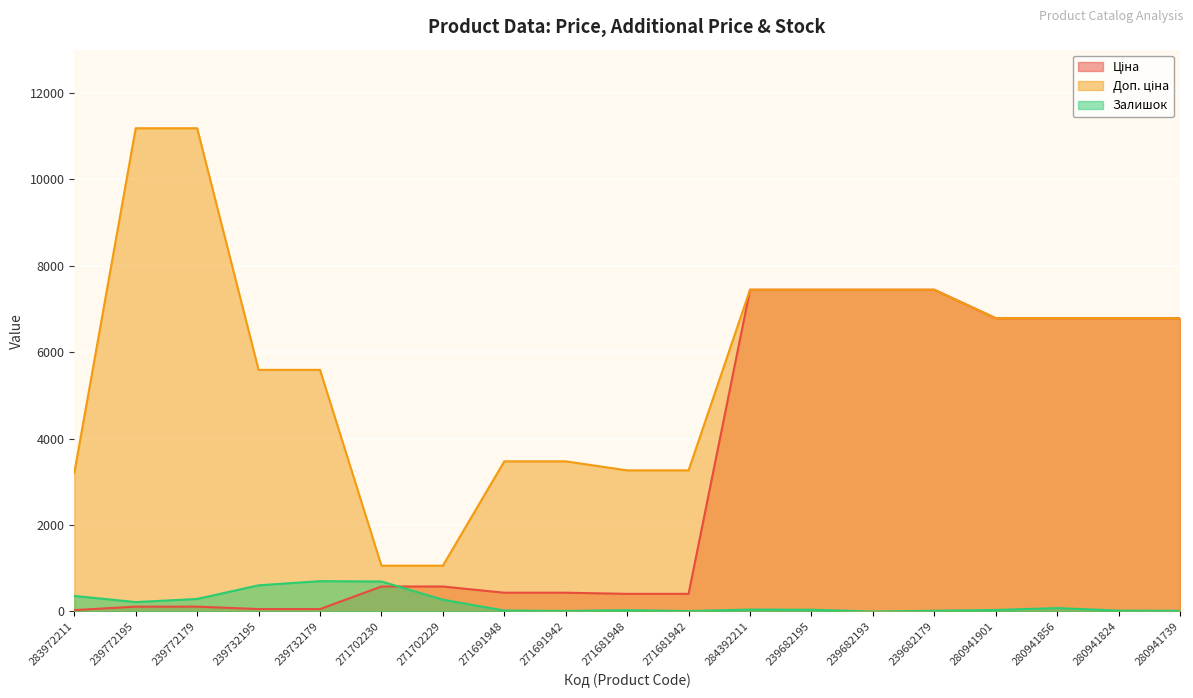

The value of Доп. ціна at 280941824 is 6787.1. True or false?

True